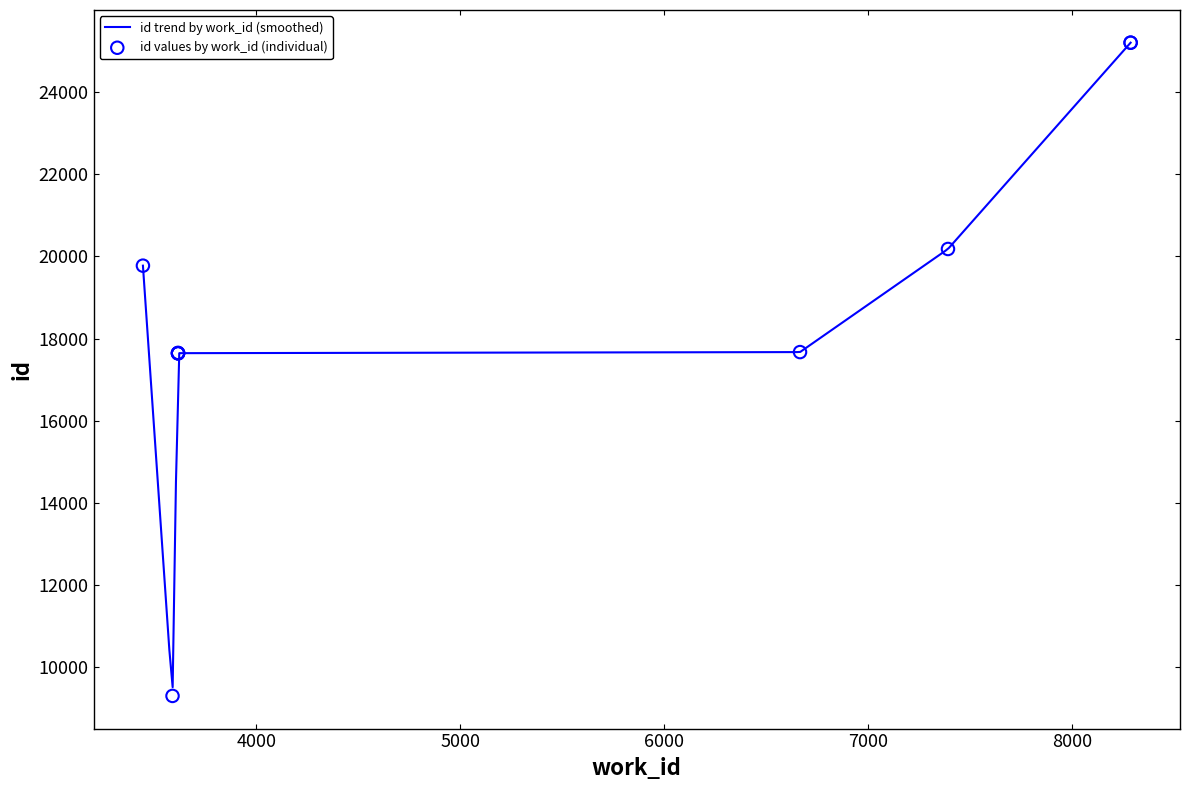

Which has a higher value, 3617 or 6665?

6665